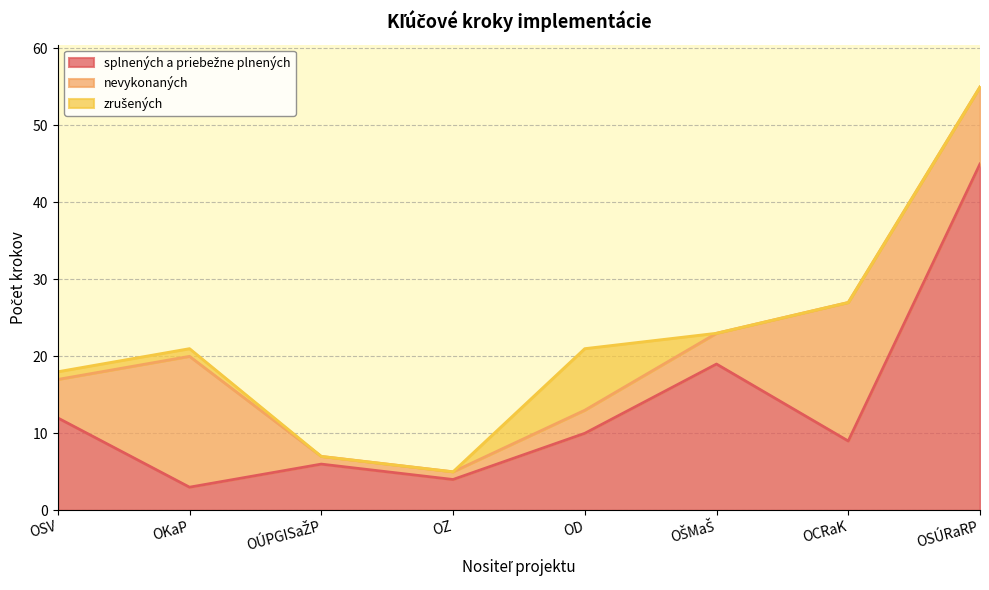

What is the sum of the splnených a priebežne plnených values at OÚPGISaŽP and OSÚRaRP?

51